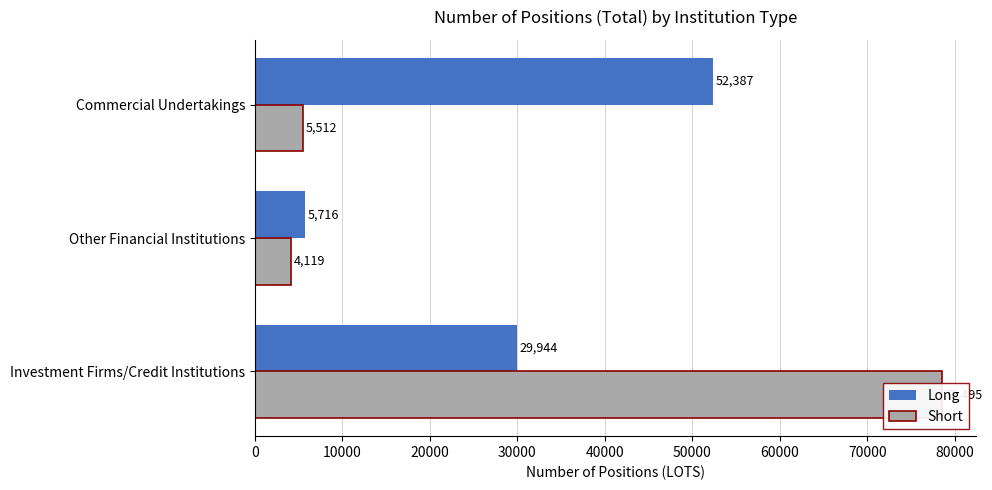

What is the value of the Short bar at the 2nd from the left?

4119